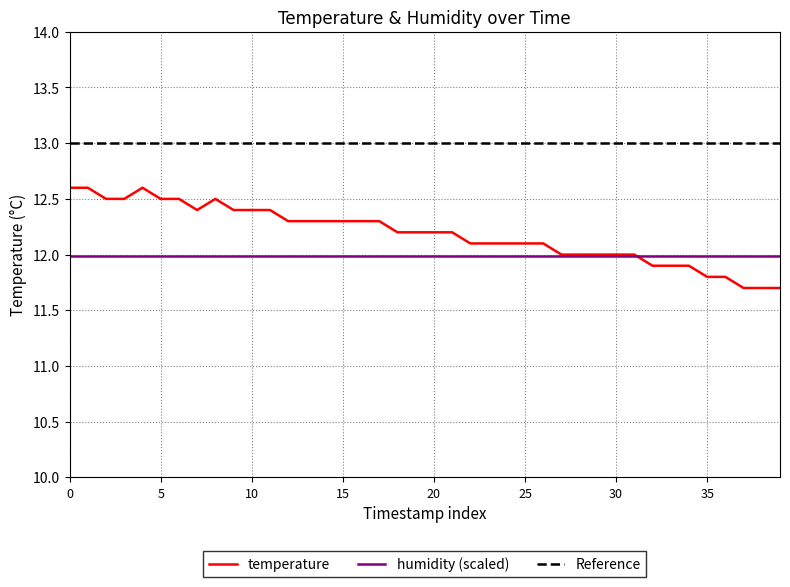

True or false: humidity (scaled) has a value of 12.0 at 35.

True